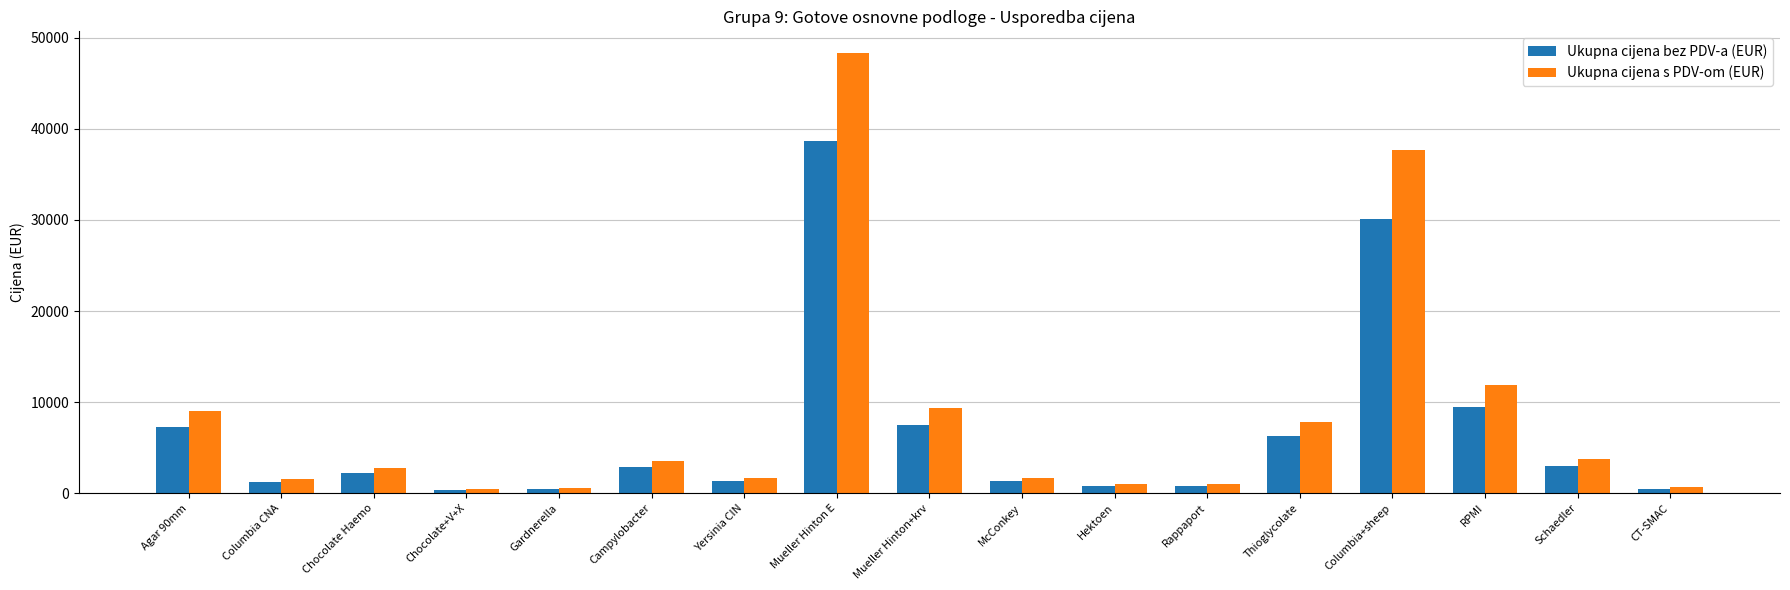

At how many categories does at least one series exceed 8843?

5